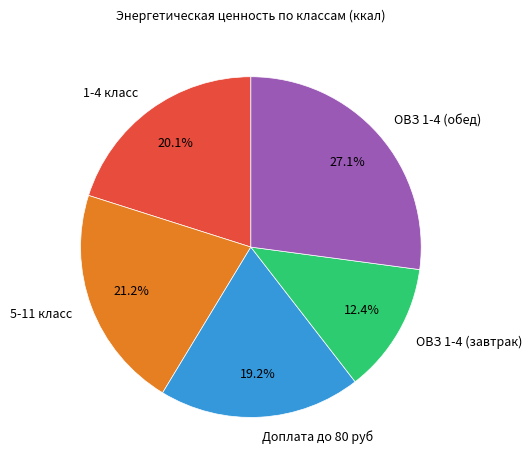

To the nearest percent, what percentage of the pie is Доплата до 80 руб?

19%